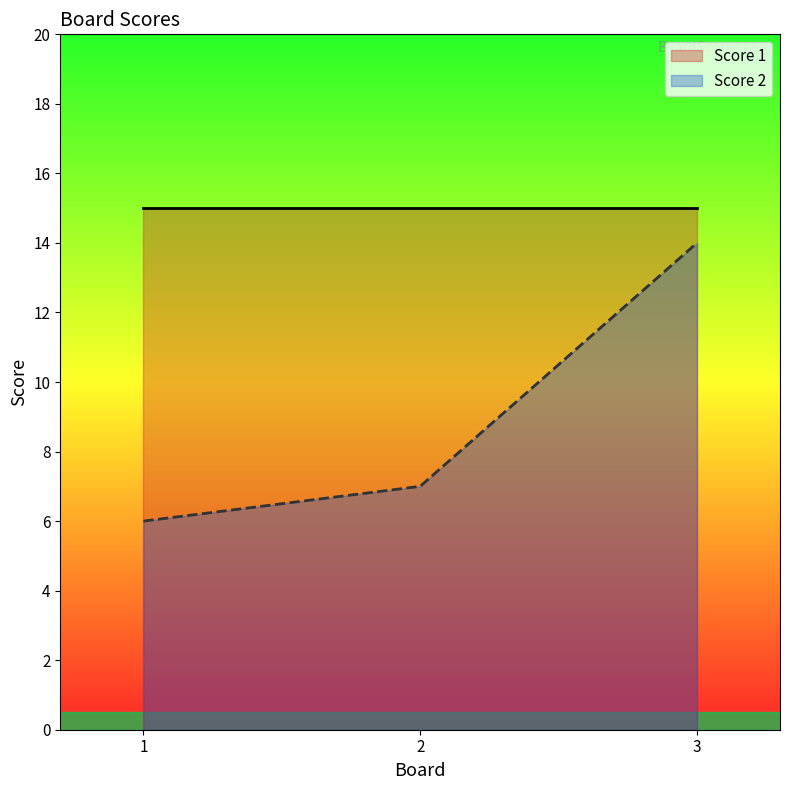

Is it true that the value at 1 is 6?

True